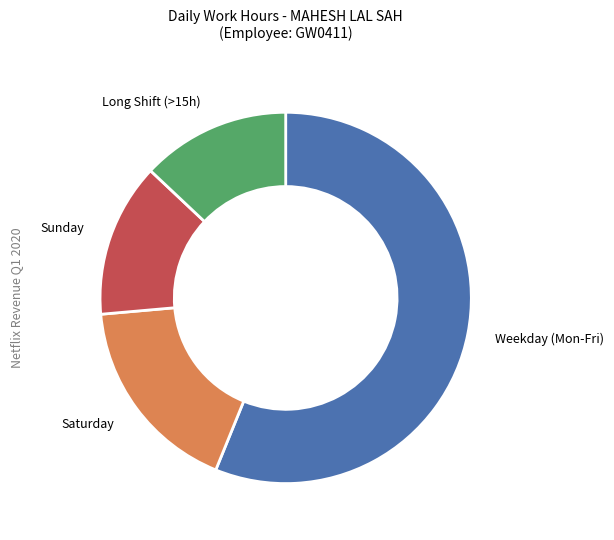

What is the largest slice in the pie chart?

Weekday (Mon-Fri)